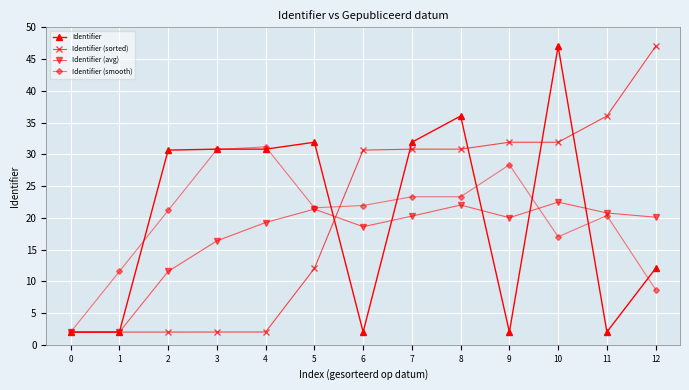

What is the highest value of the Identifier series?

47.0